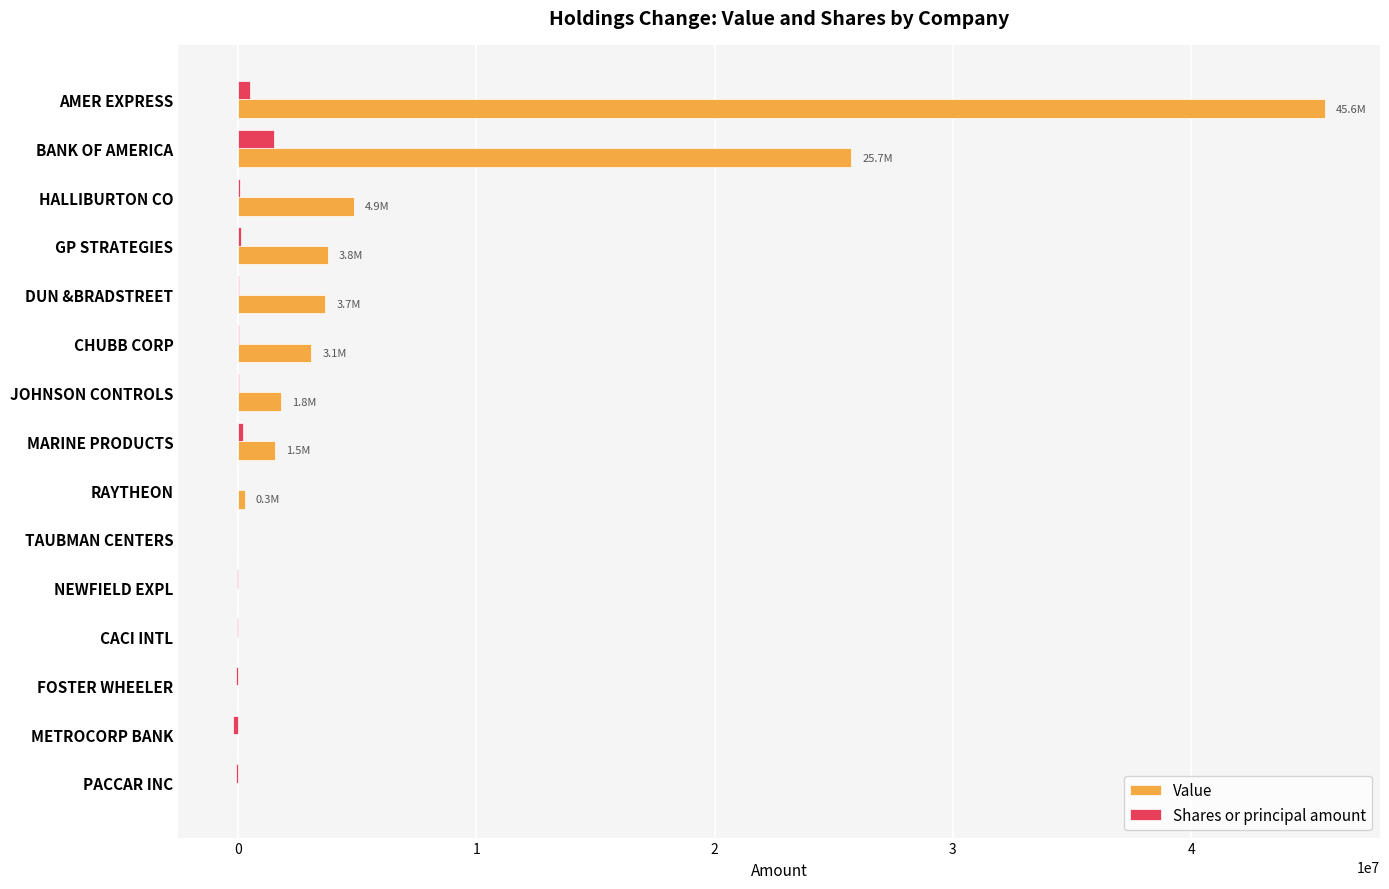

At which category is the sum across all series the highest?

AMER EXPRESS